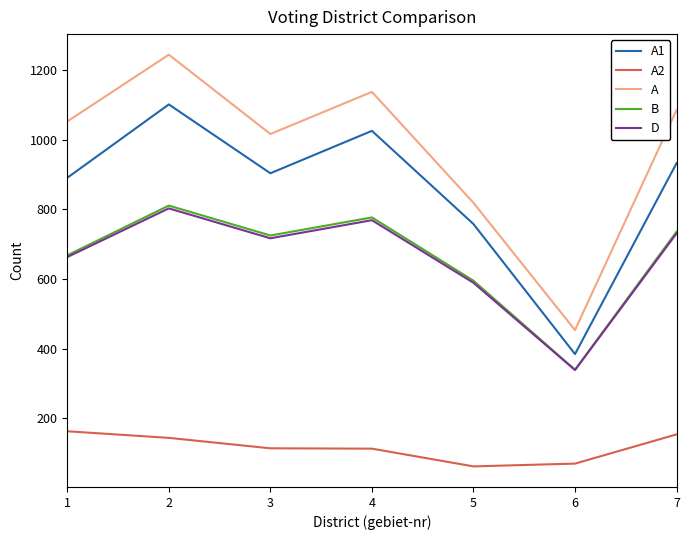

Where is B nearest to the value 575?

5